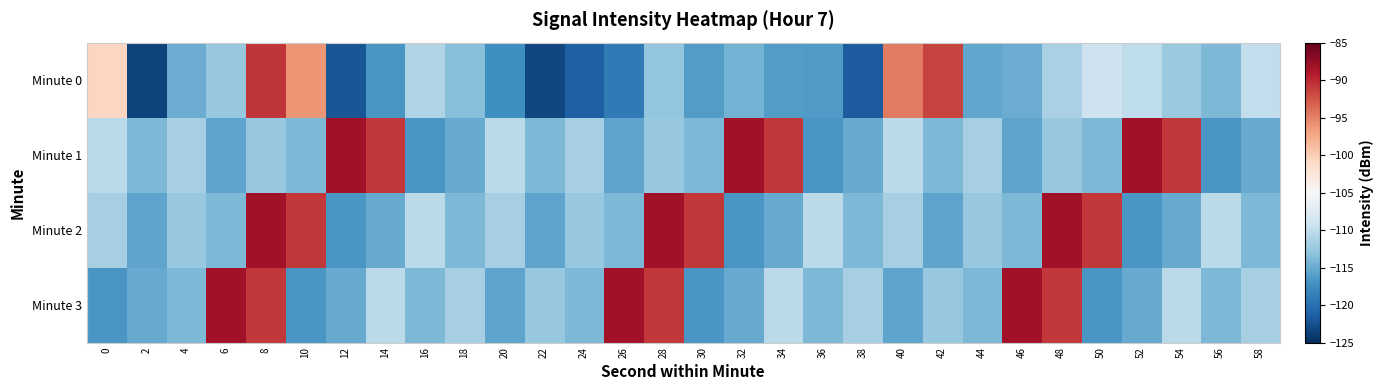

Reading left to right, list all the values displayed in this chart.

Minute 0: 0=-100.7	2=-123.4	4=-115.0	6=-112.6	8=-90.7	10=-96.2	12=-122.2	14=-116.6	16=-111.1	18=-113.5	20=-117.2	22=-123.3	24=-121.3	26=-119.1	28=-112.9	30=-116.2	32=-114.5	34=-116.1	36=-116.4	38=-121.7	40=-94.6	42=-91.5	44=-115.4	46=-115.0	48=-111.6	50=-109.1	52=-110.0	54=-112.4	56=-113.9	58=-109.9
Minute 1: 0=-110.3	2=-114.0	4=-111.6	6=-115.6	8=-112.6	10=-114.0	12=-88.2	14=-90.8	16=-116.7	18=-115.0	20=-110.3	22=-114.0	24=-111.6	26=-115.6	28=-112.6	30=-114.0	32=-88.2	34=-90.8	36=-116.7	38=-115.0	40=-110.3	42=-114.0	44=-111.6	46=-115.6	48=-112.6	50=-114.0	52=-88.2	54=-90.8	56=-116.7	58=-115.0
Minute 2: 0=-111.6	2=-115.6	4=-112.6	6=-114.0	8=-88.2	10=-90.8	12=-116.7	14=-115.0	16=-110.3	18=-114.0	20=-111.6	22=-115.6	24=-112.6	26=-114.0	28=-88.2	30=-90.8	32=-116.7	34=-115.0	36=-110.3	38=-114.0	40=-111.6	42=-115.6	44=-112.6	46=-114.0	48=-88.2	50=-90.8	52=-116.7	54=-115.0	56=-110.3	58=-114.0
Minute 3: 0=-116.7	2=-115.0	4=-114.0	6=-88.2	8=-90.8	10=-116.7	12=-115.0	14=-110.3	16=-114.0	18=-111.6	20=-115.6	22=-112.6	24=-114.0	26=-88.2	28=-90.8	30=-116.7	32=-115.0	34=-110.3	36=-114.0	38=-111.6	40=-115.6	42=-112.6	44=-114.0	46=-88.2	48=-90.8	50=-116.7	52=-115.0	54=-110.3	56=-114.0	58=-111.6